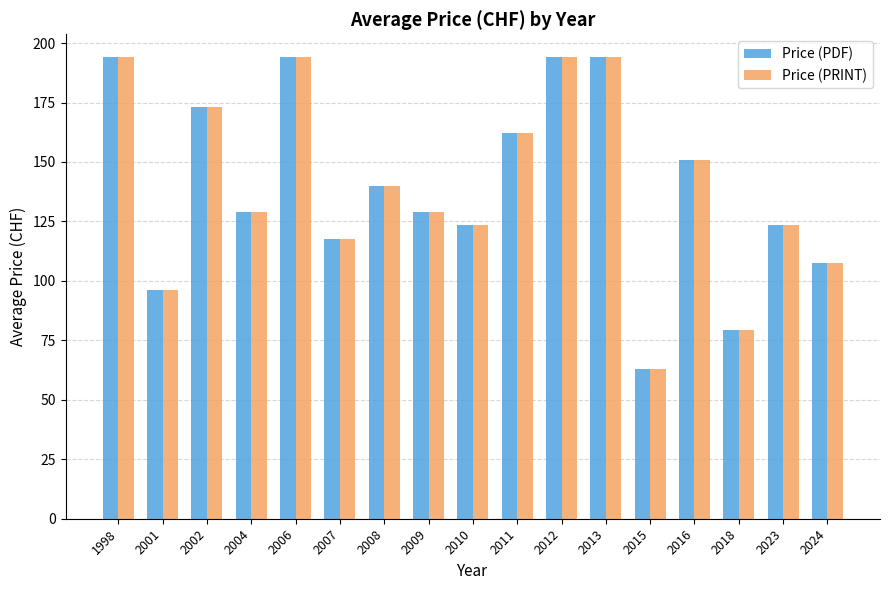

The value of Price (PRINT) at 2012 is 129.3. True or false?

False